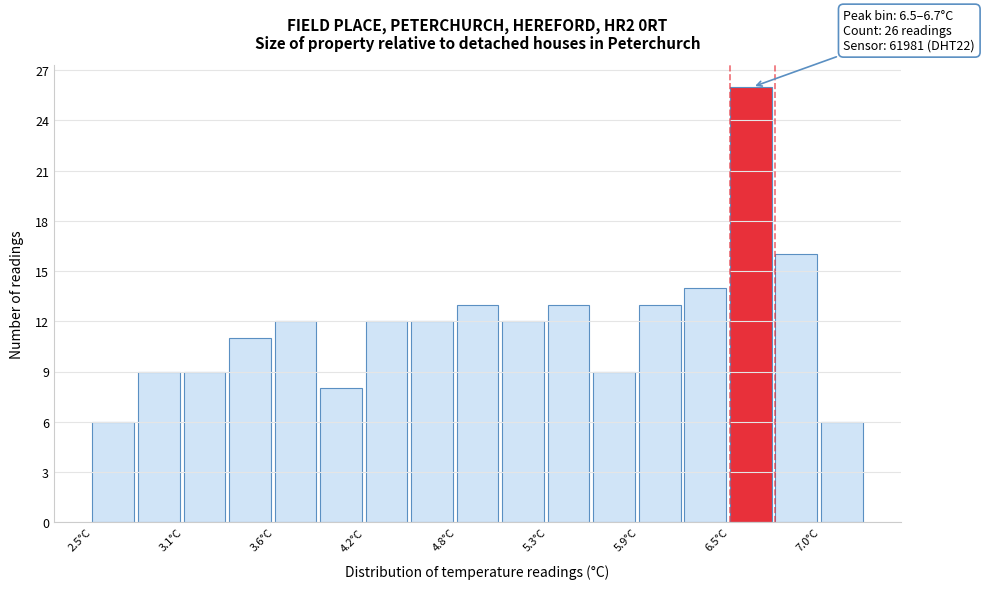

Read against the x-axis, roughly where is the centre of the tallest bar?

6.6